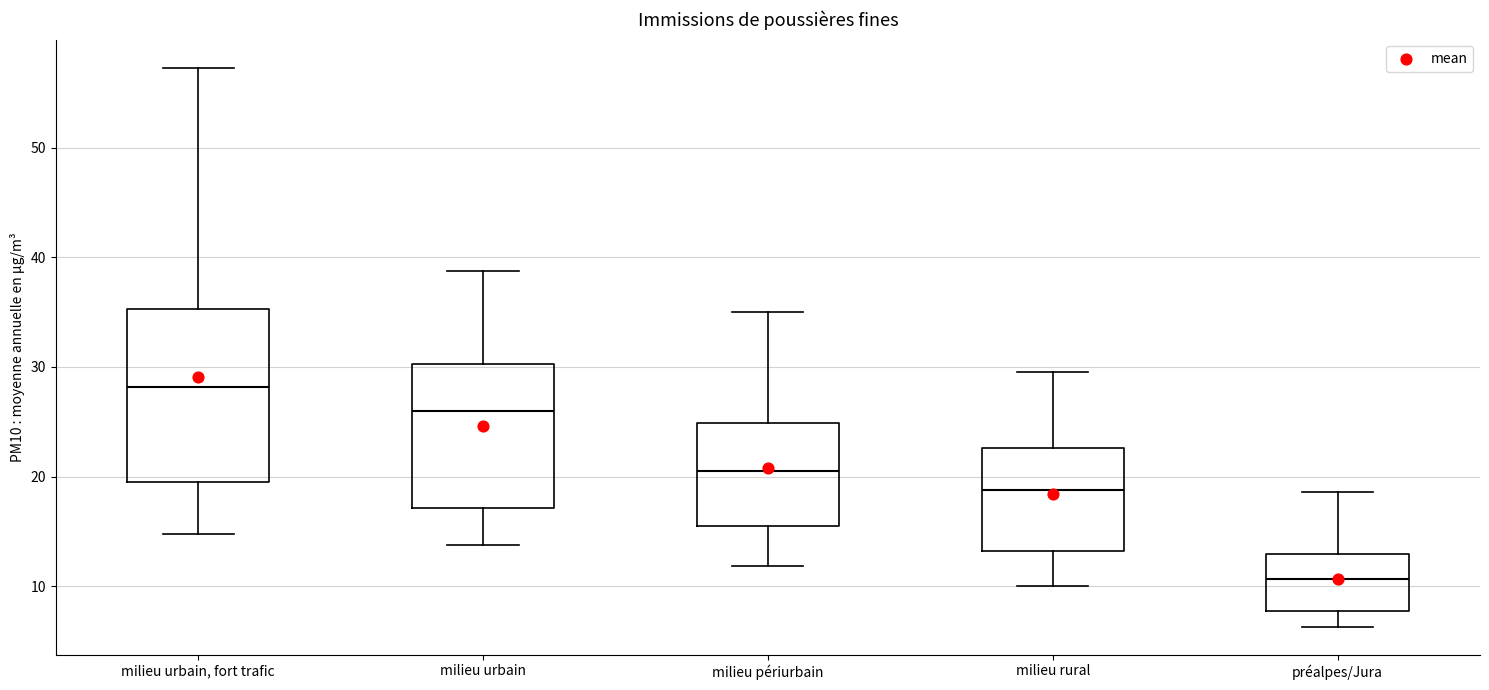

Reading left to right, read every box against the y-axis: the position of its median line, the range the box covers, and the ends of its whiskers. The values are not printed on the chart, so give them approximately, as read against the axis.

milieu urbain, fort trafic: median 28, box 19 to 35, whiskers 15 to 57
milieu urbain: median 26, box 17 to 30, whiskers 14 to 39
milieu périurbain: median 20, box 15 to 25, whiskers 12 to 35
milieu rural: median 19, box 13 to 23, whiskers 10 to 30
préalpes/Jura: median 11, box 8 to 13, whiskers 6 to 19